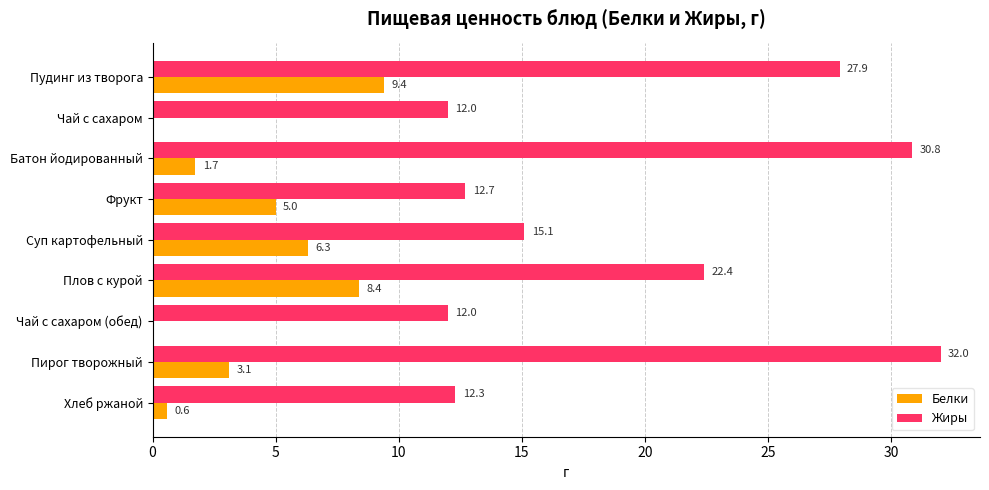

The Белки series shows 0.6 at Хлеб ржаной. True or false?

True